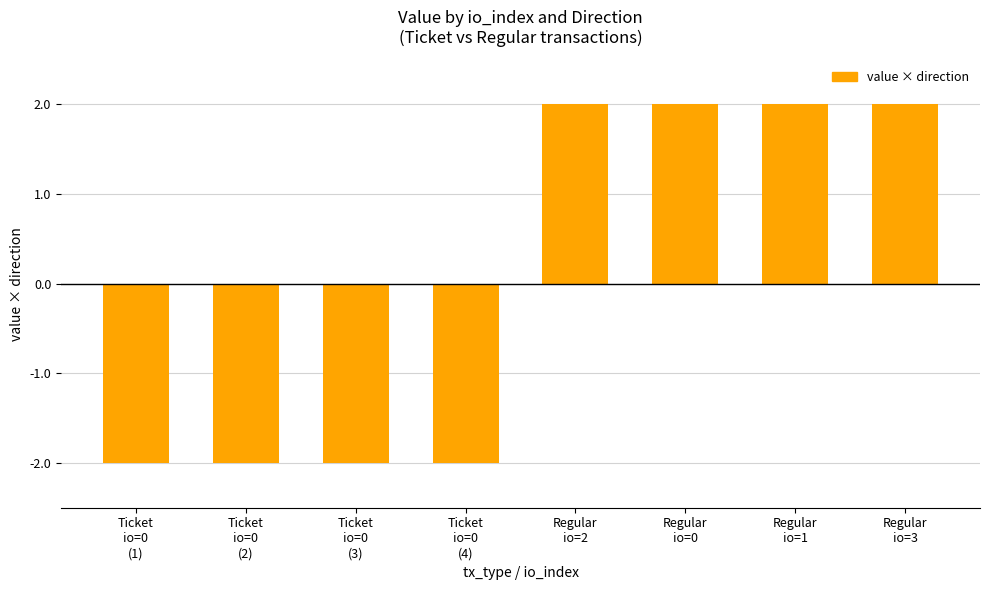

What is the value of the 6th bar from the left?

2.0